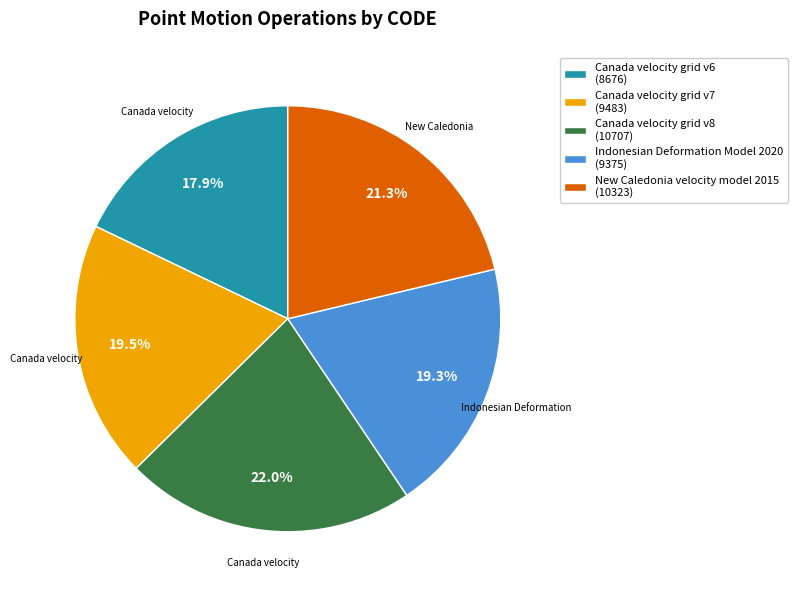

Does New Caledonia velocity model 2015 account for over 50% of the chart?

No